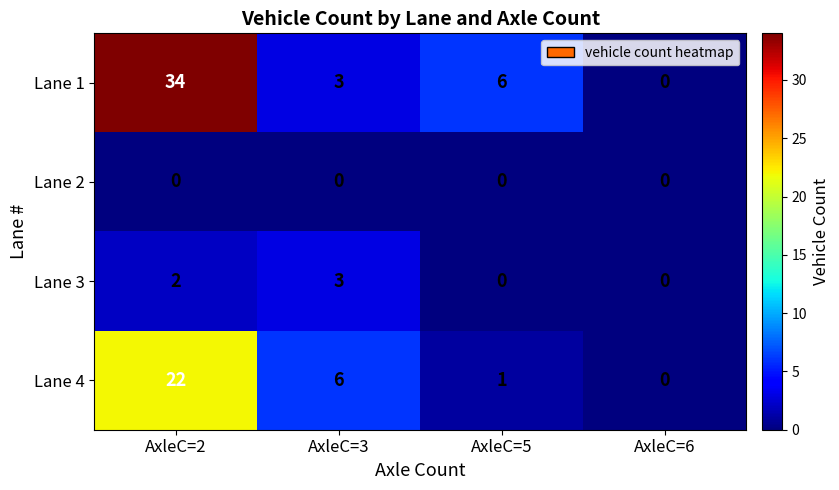

Reading right to left, extract all data points from this chart.

Lane 1: 0	6	3	34
Lane 2: 0	0	0	0
Lane 3: 0	0	3	2
Lane 4: 0	1	6	22